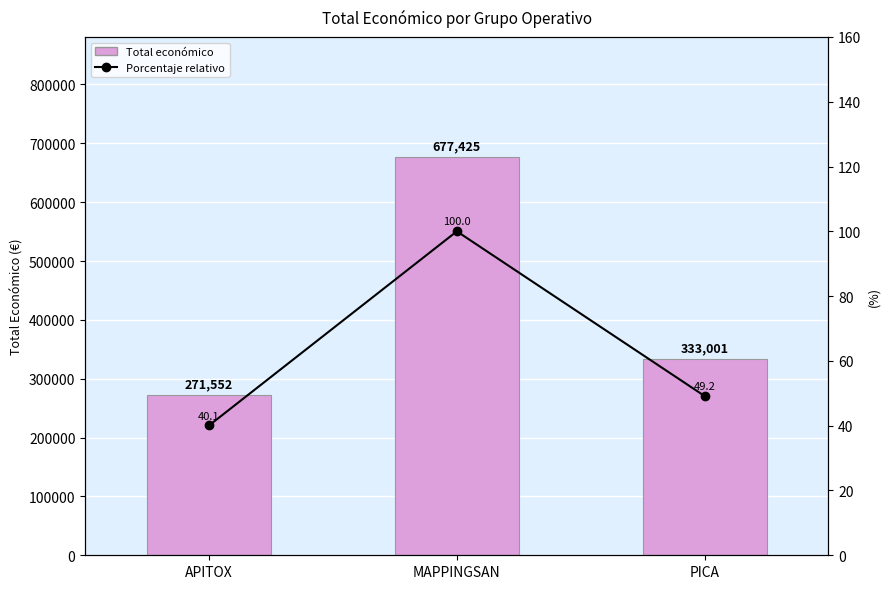

What is the difference between the maximum and minimum values in the Total económico series?

405873.0